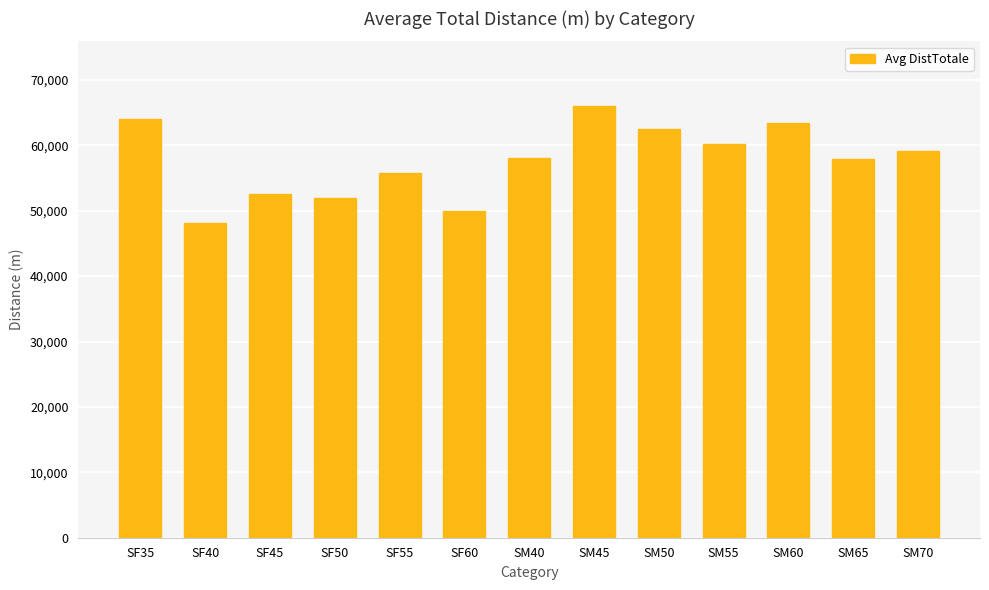

Count the number of data series in this chart.

1